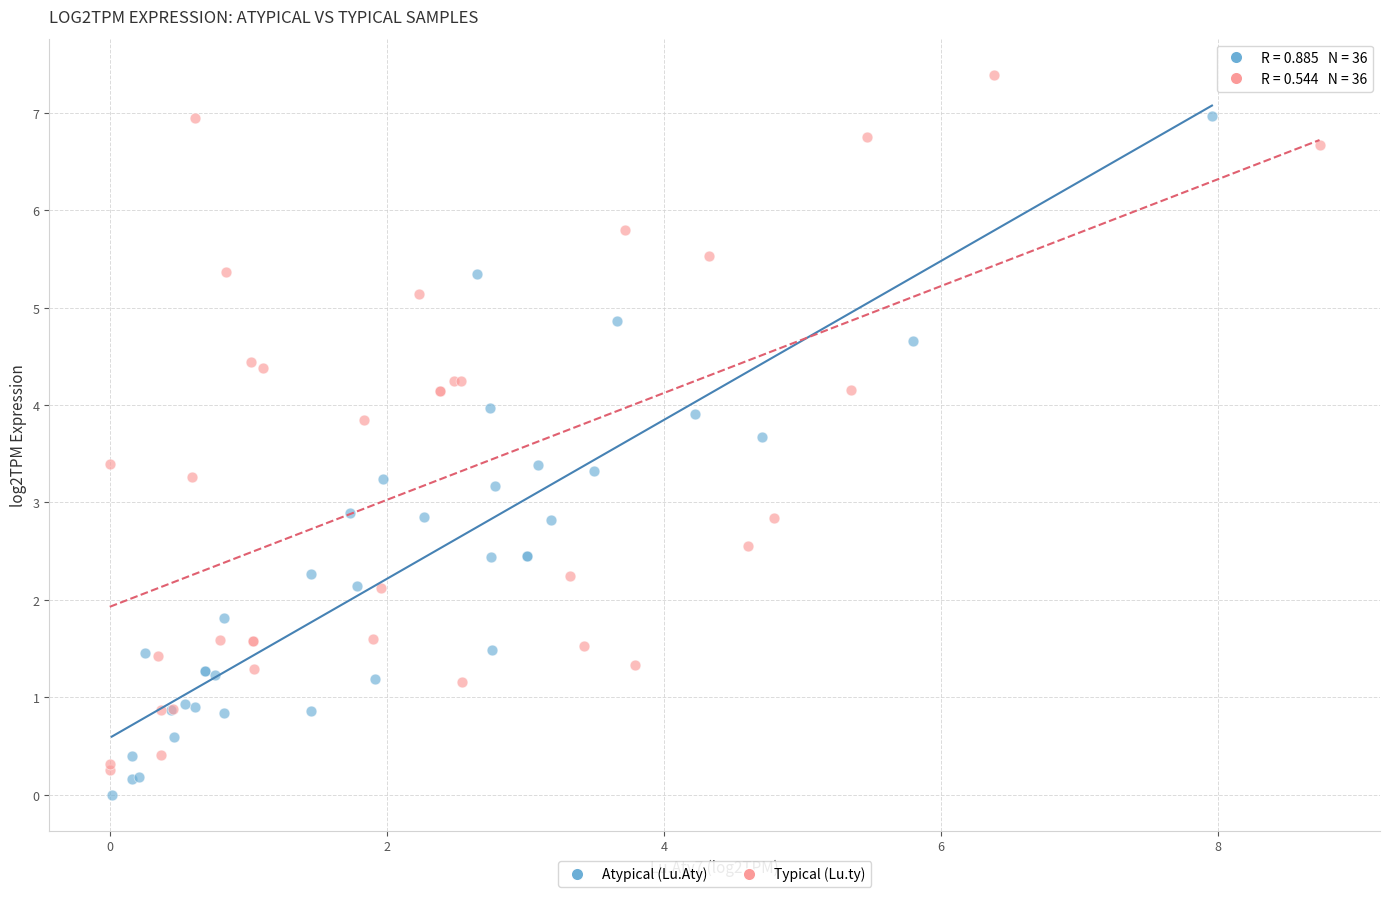

Which series reaches the maximum Y coordinate?

Typical (Lu.ty)